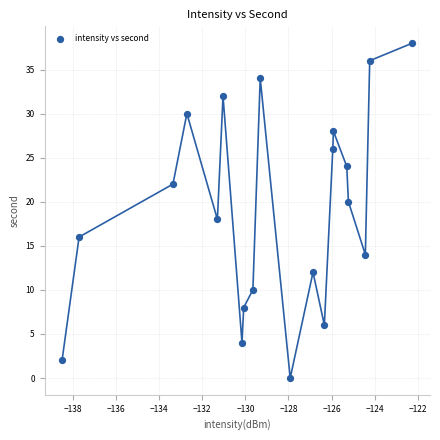

What is the range of Y values (max minus min)?

38